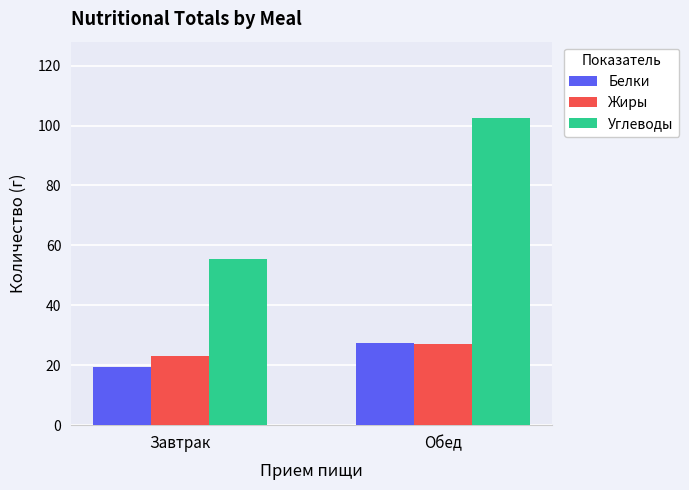

Reading left to right, what are all the values shown in this chart?

Белки: 19.4	27.4
Жиры: 23.0	27.1
Углеводы: 55.5	102.4